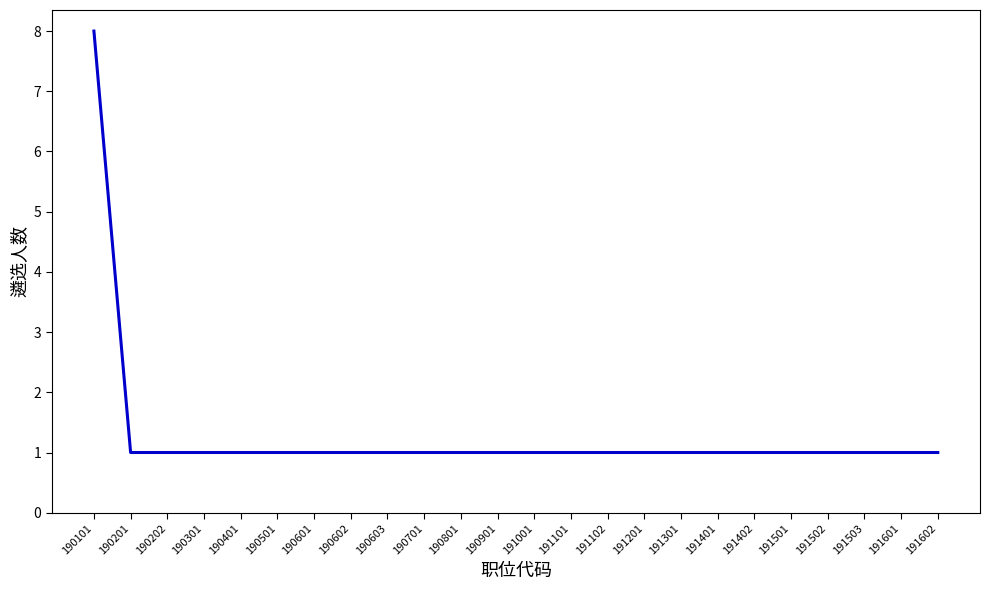

What is the ratio of the value at 191601 to the value at 191501?

1.0